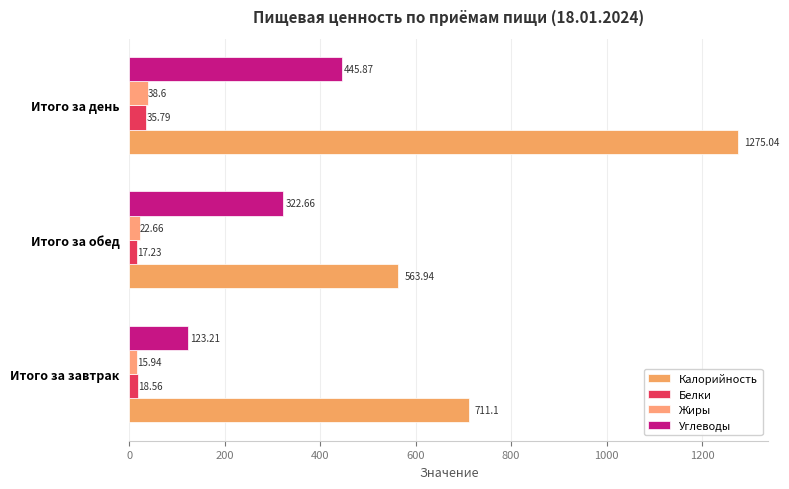

How many series are shown in this chart?

4